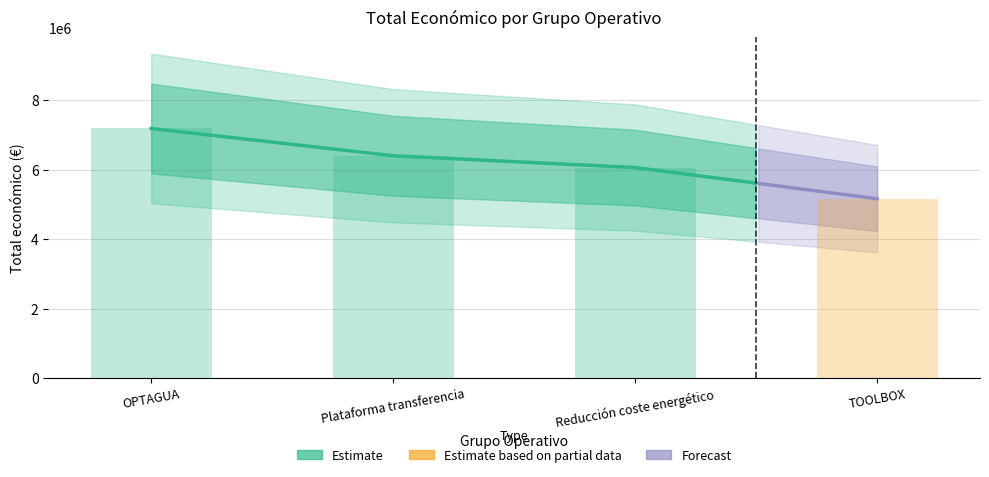

How many values are below 6401275?

2